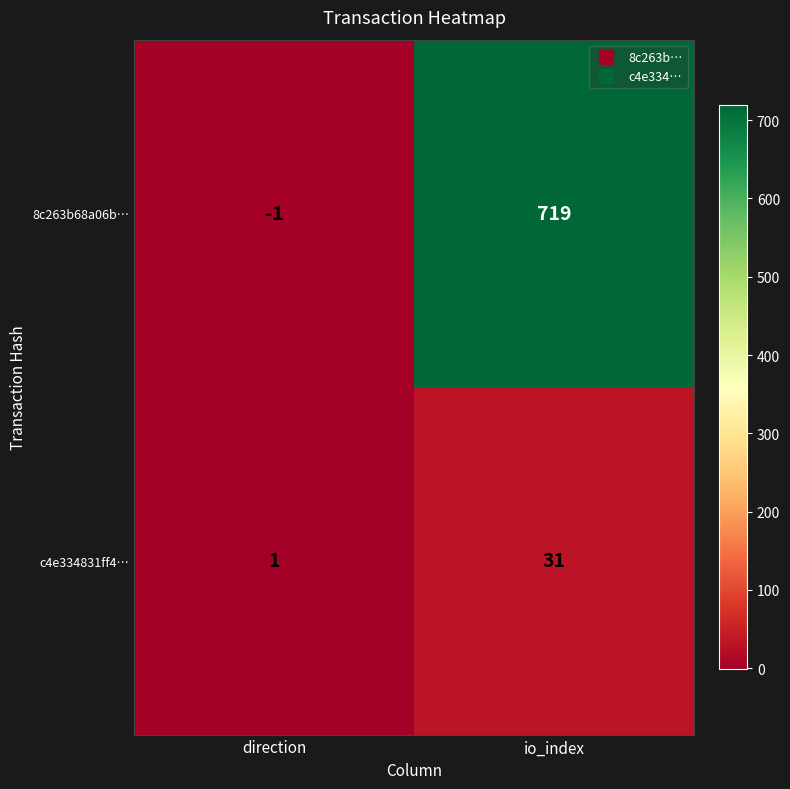

Rank the series by their average value, from lowest to highest.

c4e334831ff4…, 8c263b68a06b…